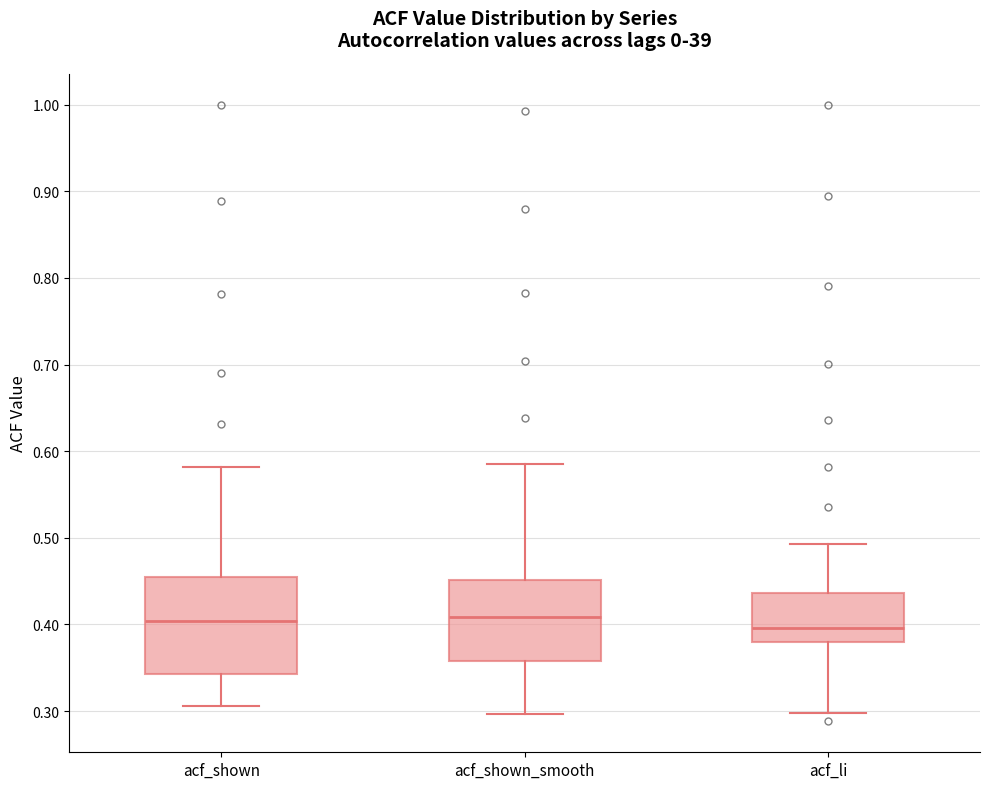

Reading left to right, read every box against the y-axis: the position of its median line, the range the box covers, and the ends of its whiskers. The values are not printed on the chart, so give them approximately, as read against the axis.

acf_shown: median 0.40, box 0.34 to 0.46, whiskers 0.31 to 0.58
acf_shown_smooth: median 0.41, box 0.36 to 0.45, whiskers 0.30 to 0.59
acf_li: median 0.40, box 0.38 to 0.44, whiskers 0.30 to 0.49